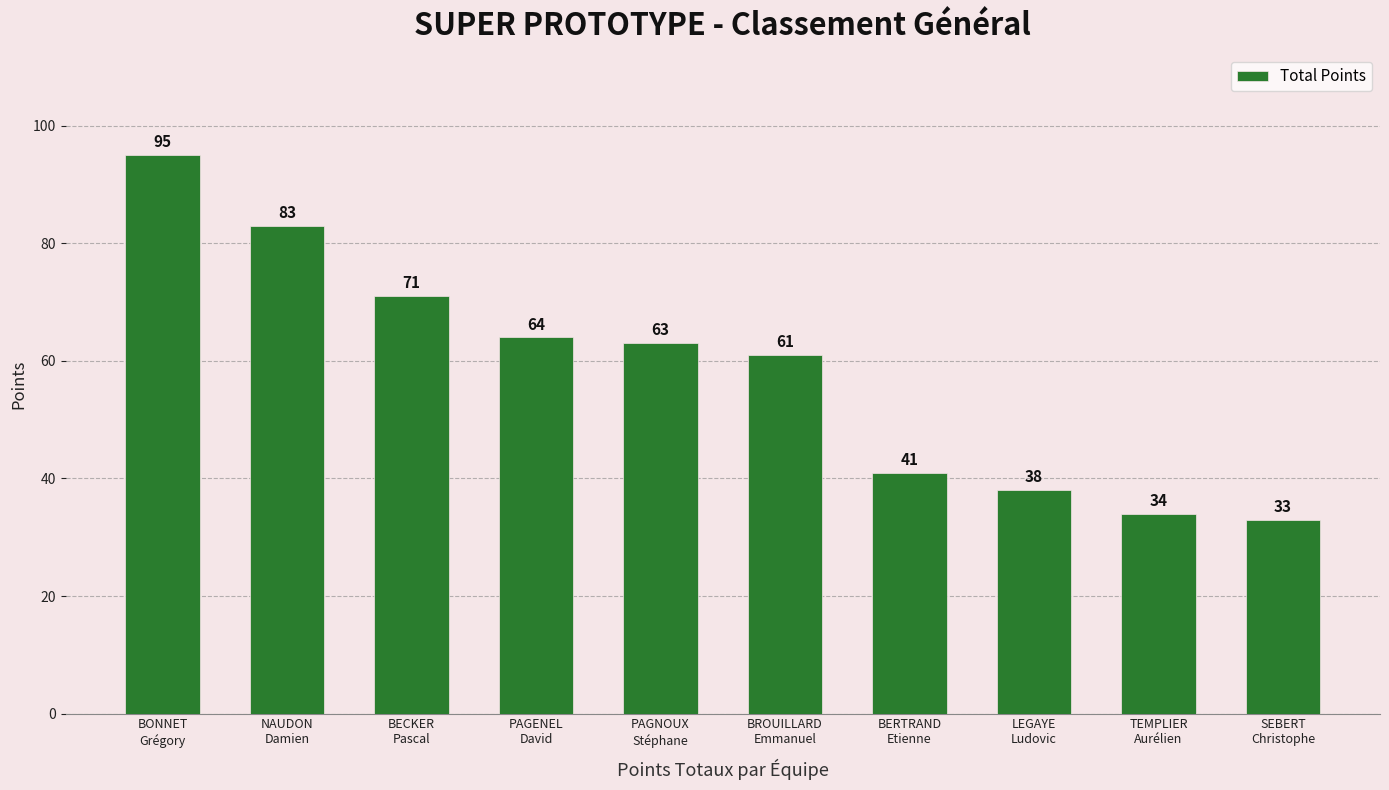

Which has a higher value, NAUDON
Damien or SEBERT
Christophe?

NAUDON
Damien